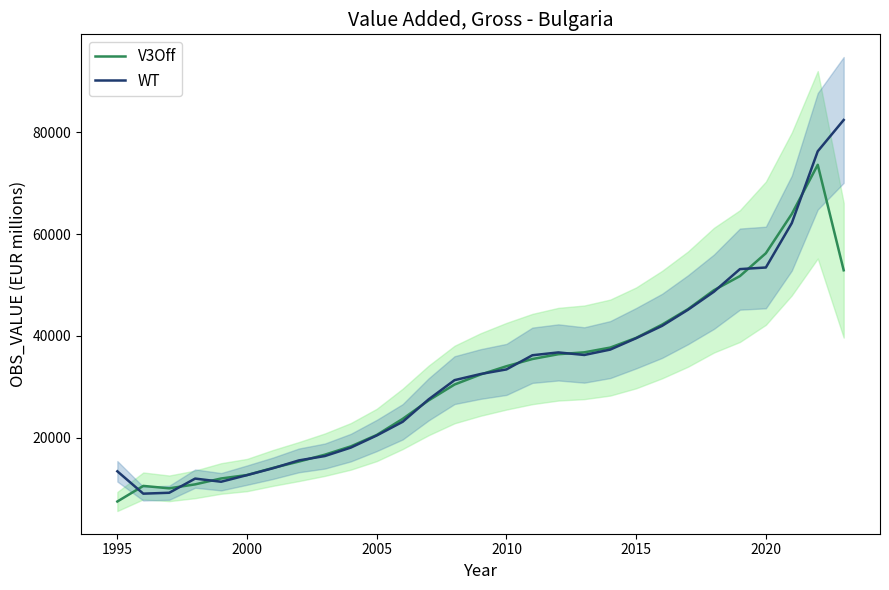

What is the highest value of the V3Off series?

73615.7